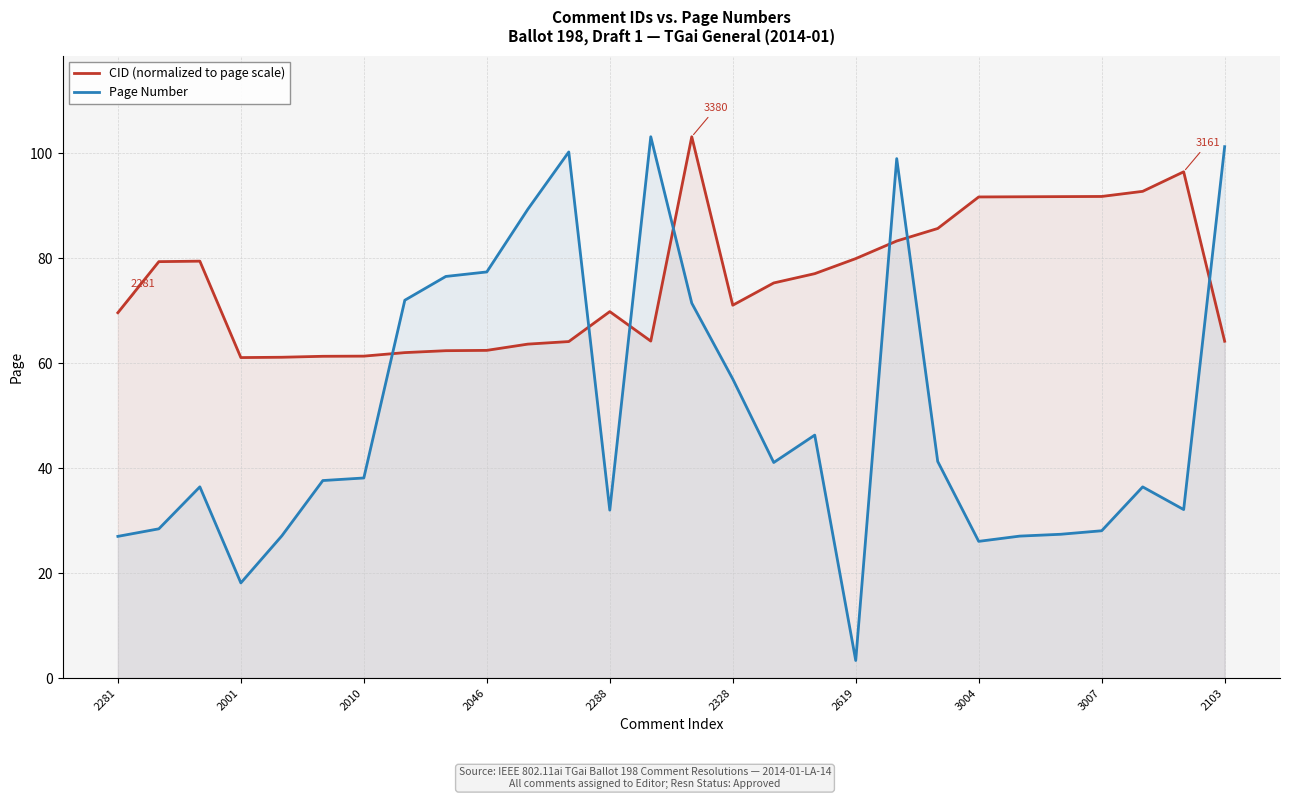

Which series has the largest total across all categories?

CID (normalized to page scale)